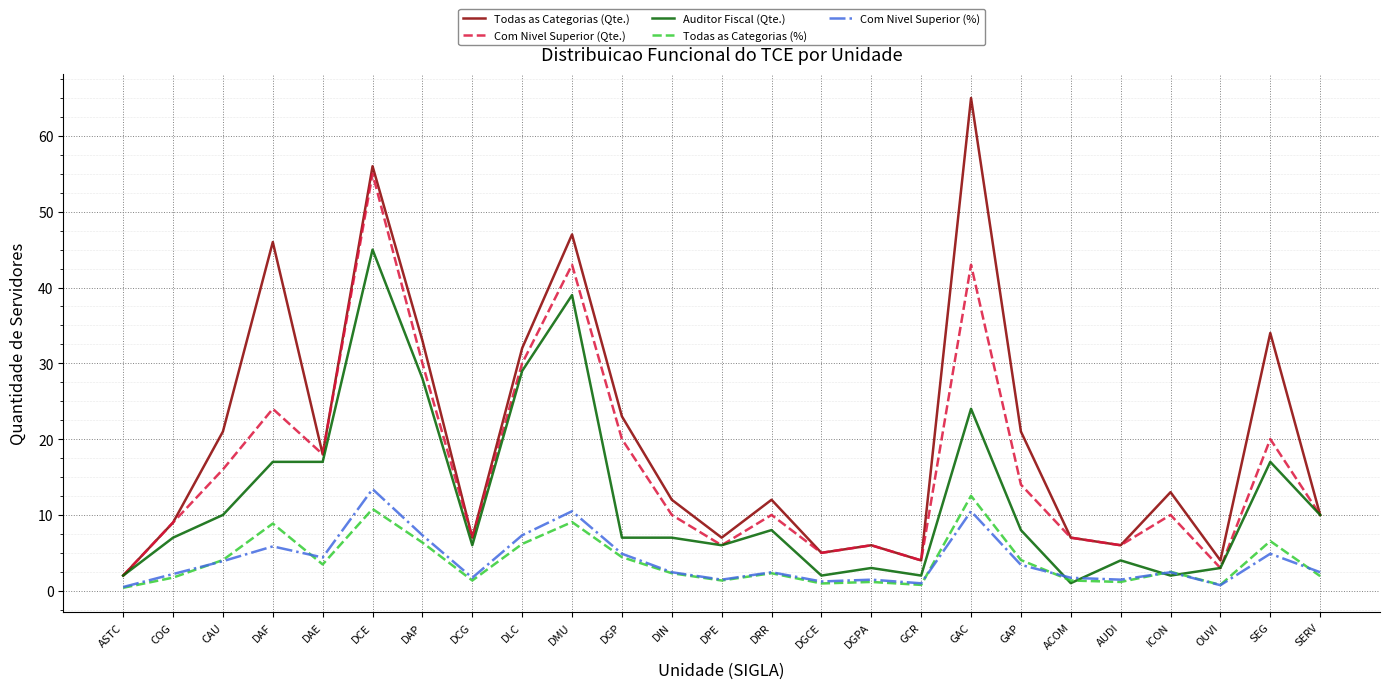

What is the lowest value of the Com Nivel Superior (Qte.) series?

2.0